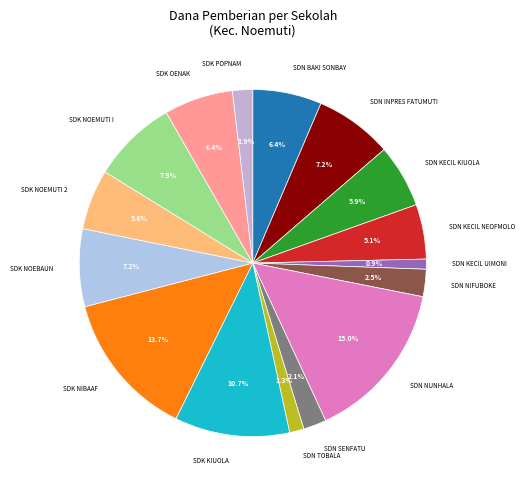

Is there a majority slice in this chart?

No